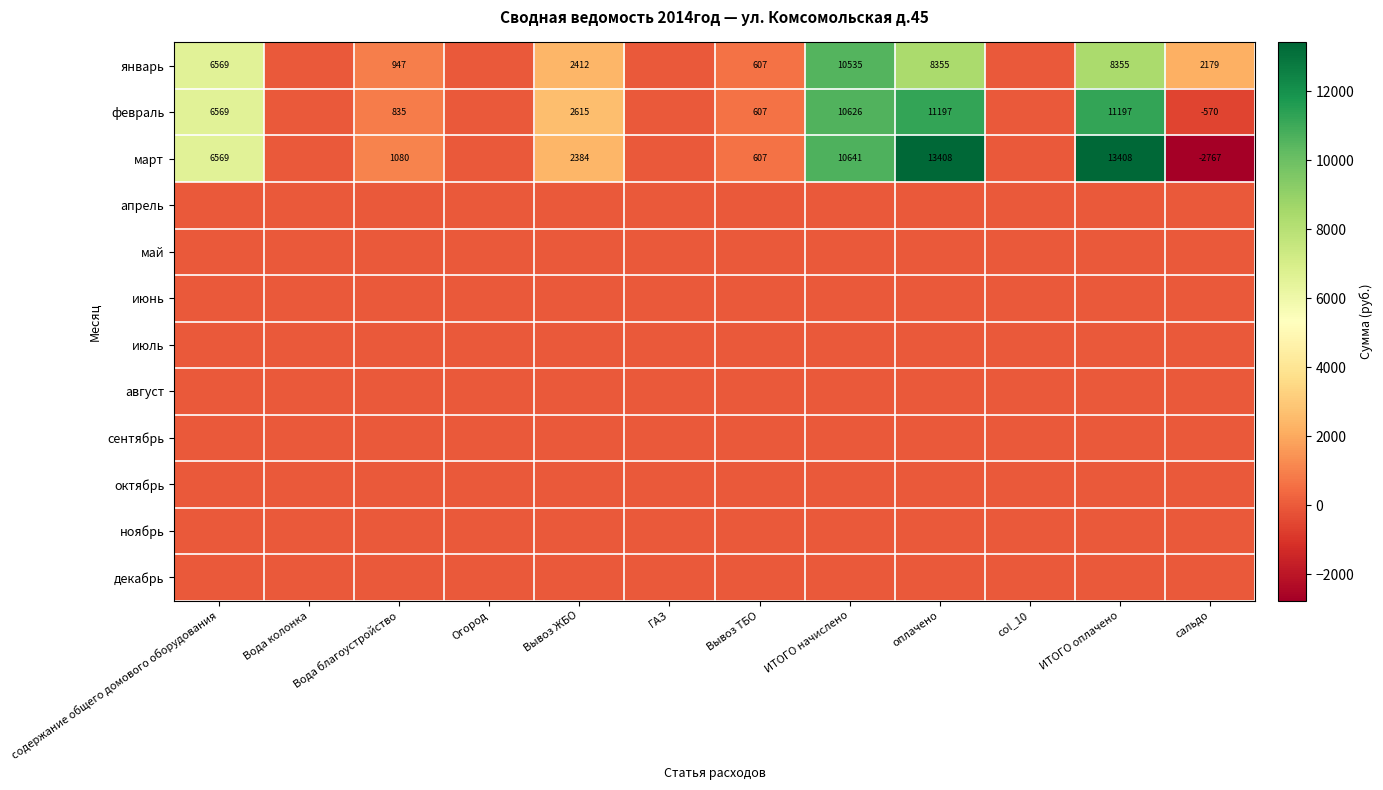

What is the sum of the февраль values at Вода благоустройство and Вывоз ТБО?

1442